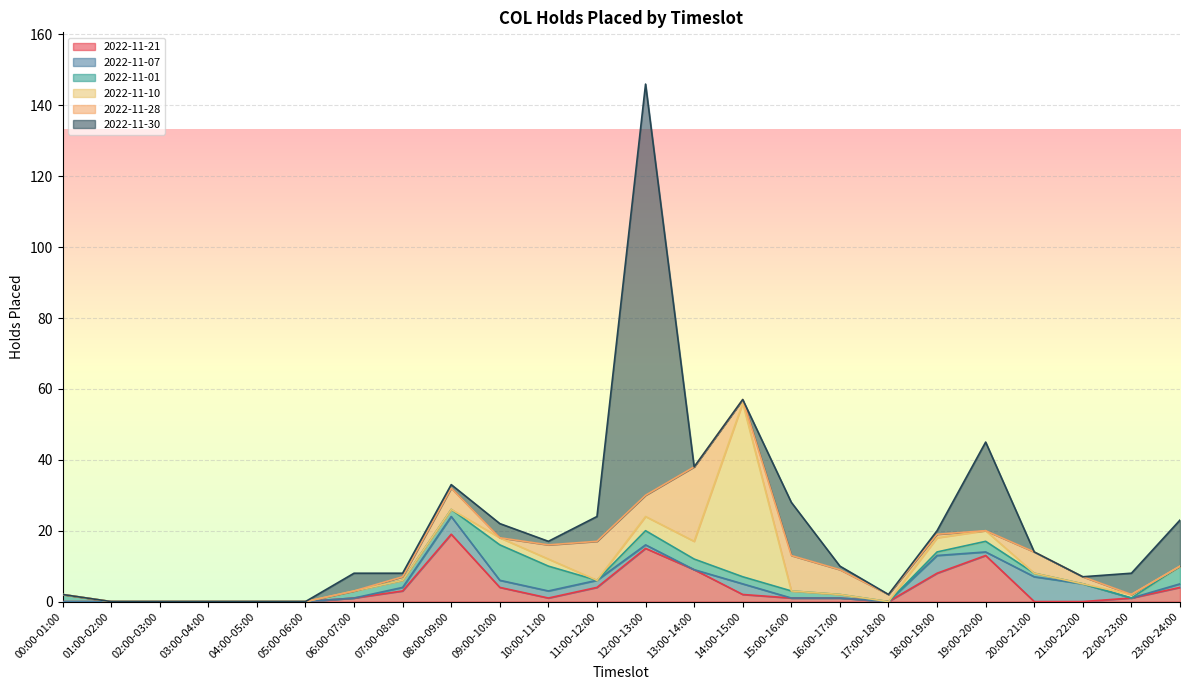

Which series has the largest range (max minus min)?

2022-11-30